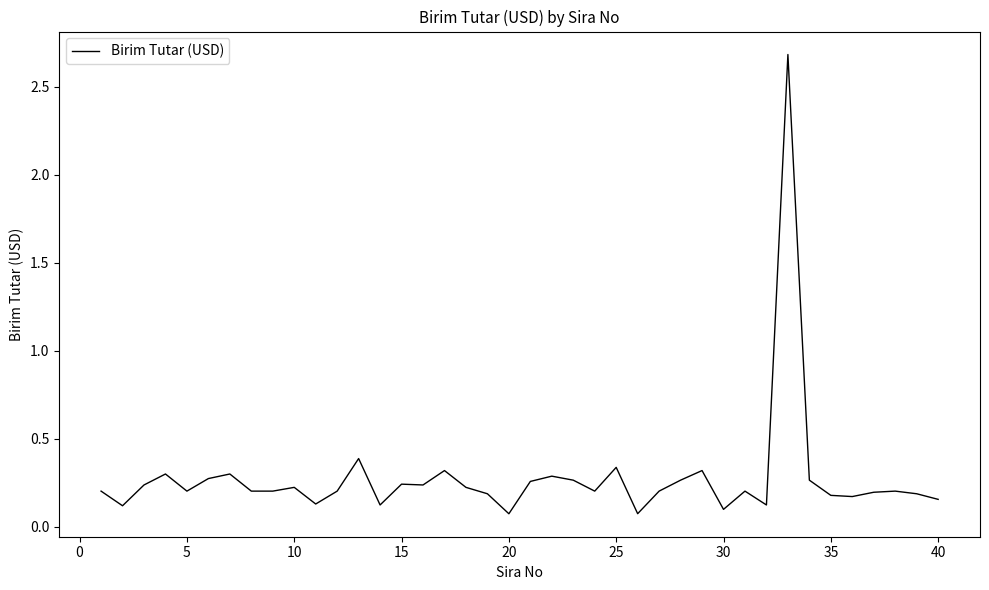

How many lines are shown in the chart?

1